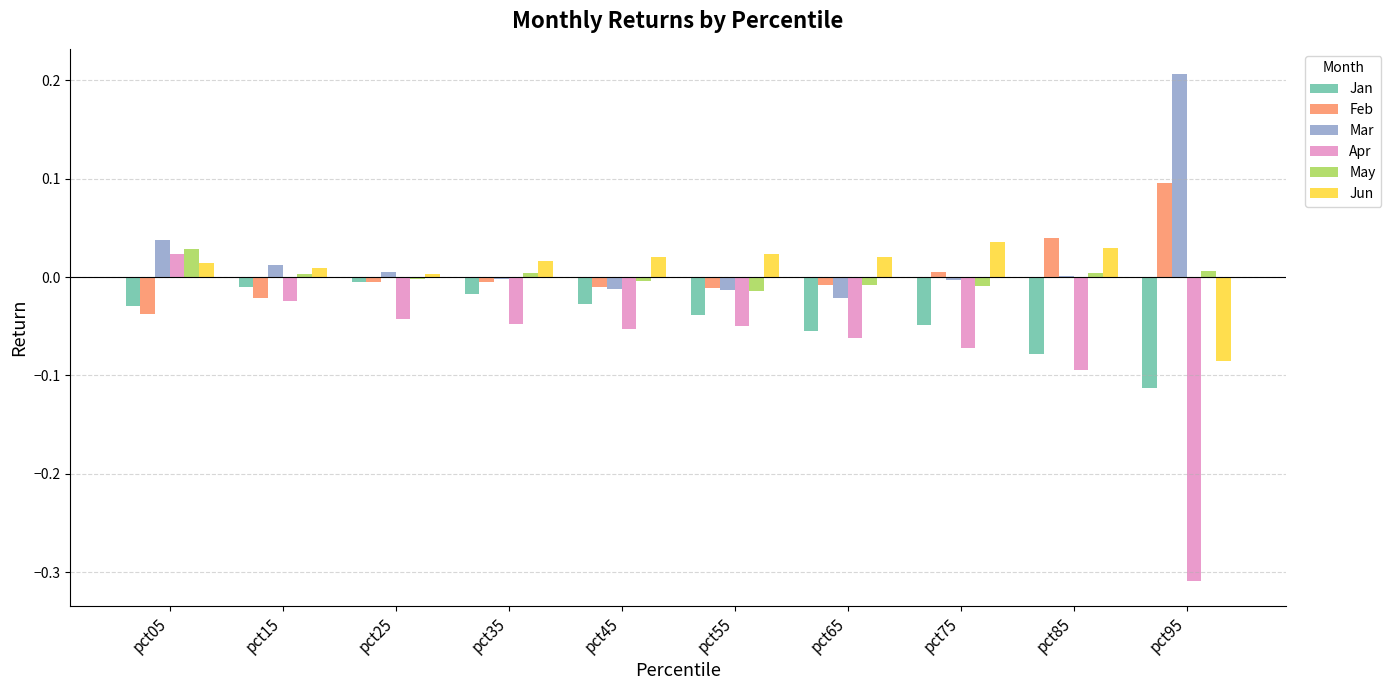

True or false: Mar has a value of -0.0 at pct75.

True